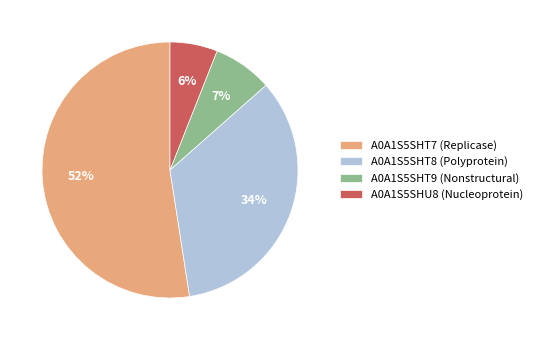

Rank the categories by value from lowest to highest.

A0A1S5SHU8 (Nucleoprotein), A0A1S5SHT9 (Nonstructural), A0A1S5SHT8 (Polyprotein), A0A1S5SHT7 (Replicase)